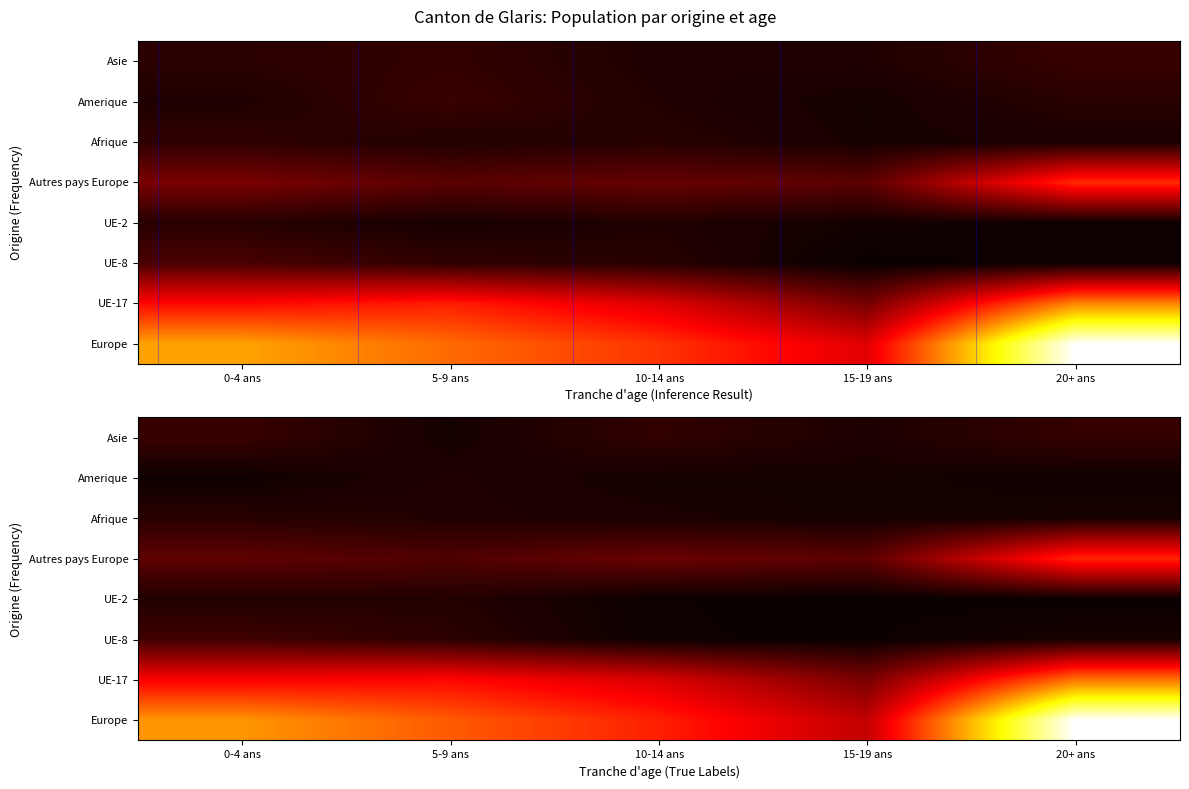

What is the spread (max minus min) of values at 15-19 ans?

869.9